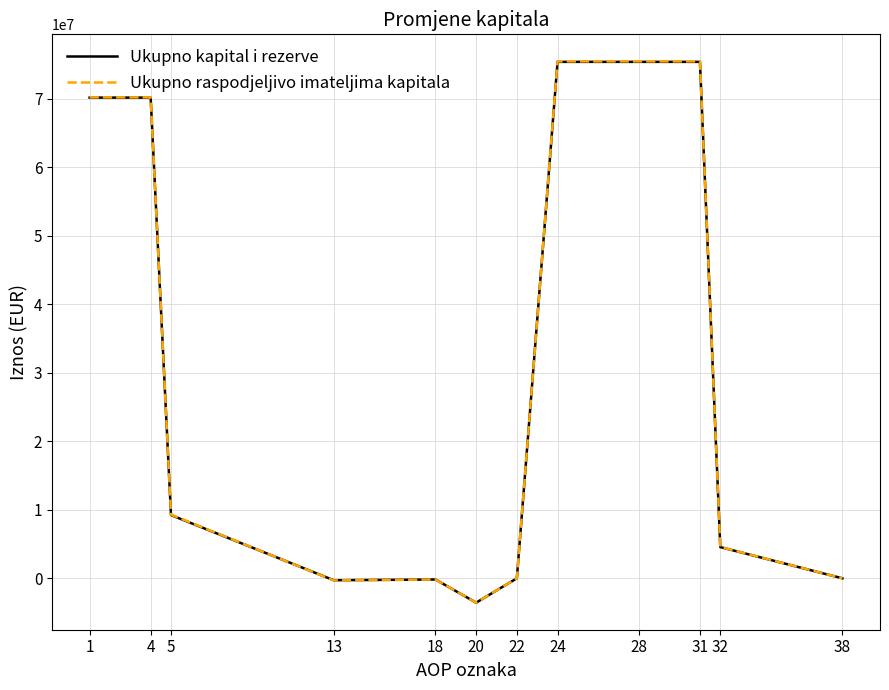

The value of Ukupno raspodjeljivo imateljima kapitala at 28 is 75446565. True or false?

True